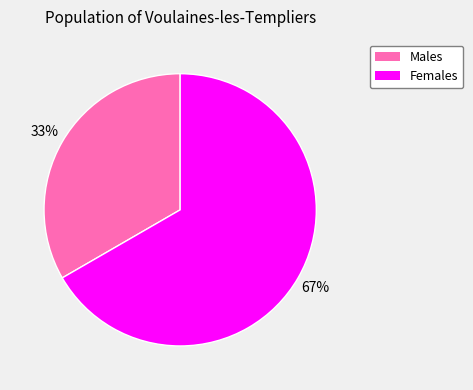

Is there any slice that represents more than half of the pie?

Yes